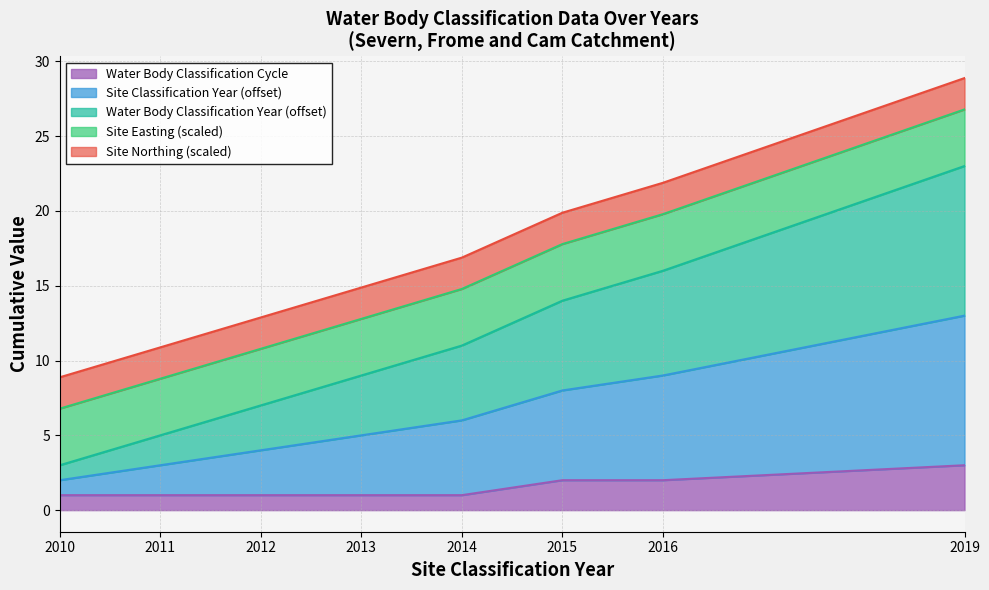

True or false: Site Classification Year has more than 2 interior local peaks.

False